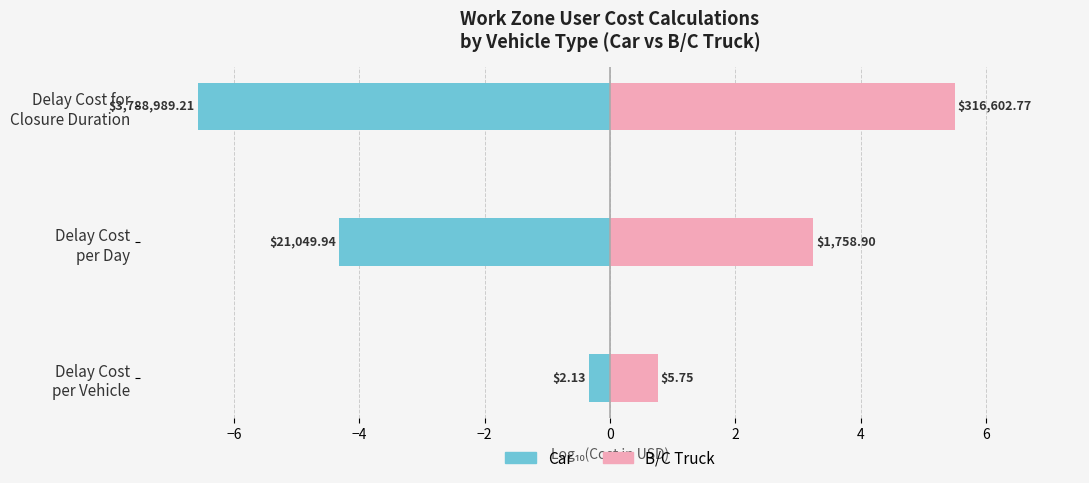

What is the lowest value of the Car series?

-6.6